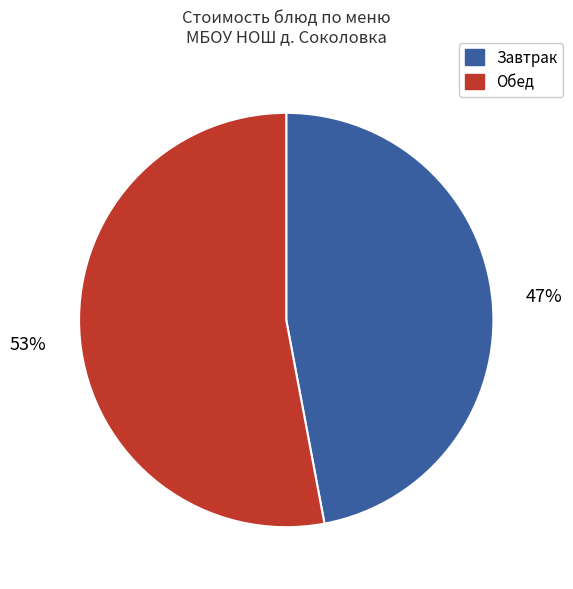

Count the number of slices in the pie.

2